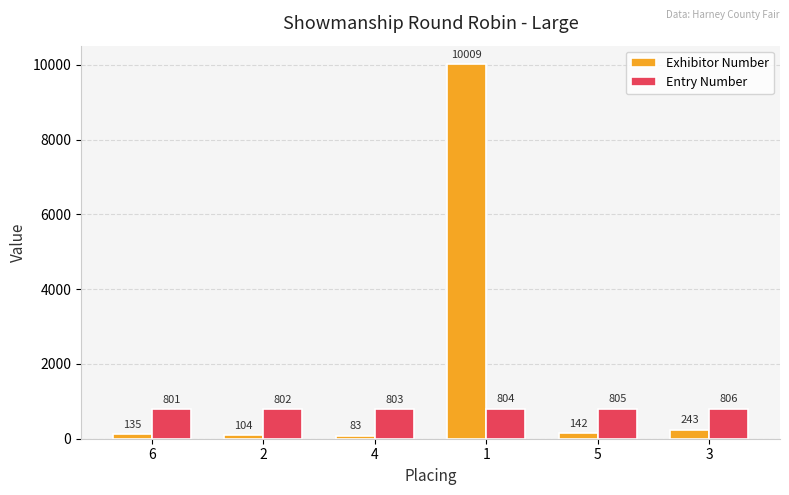

True or false: Entry Number has a value of 1405 at 3.

False